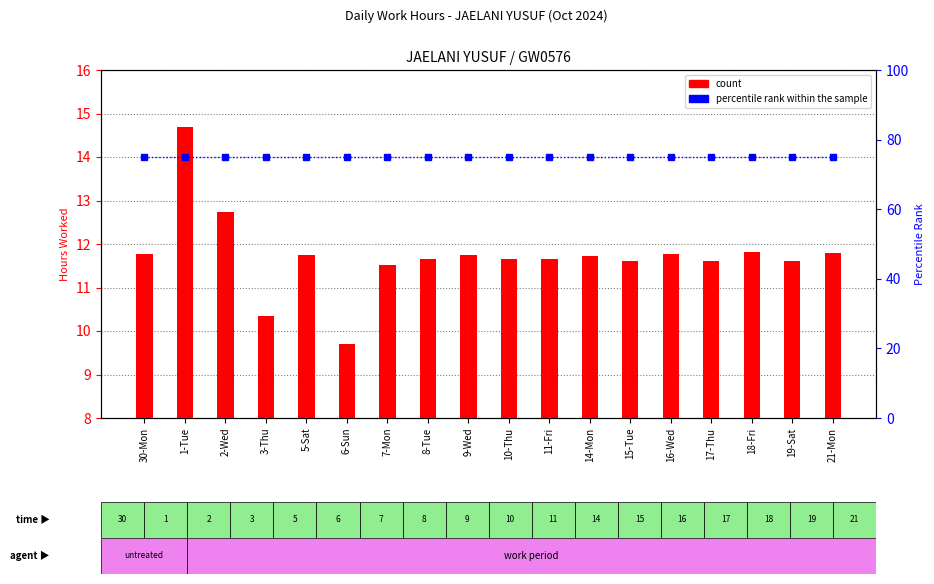

What is the lowest value of the count series?

9.7